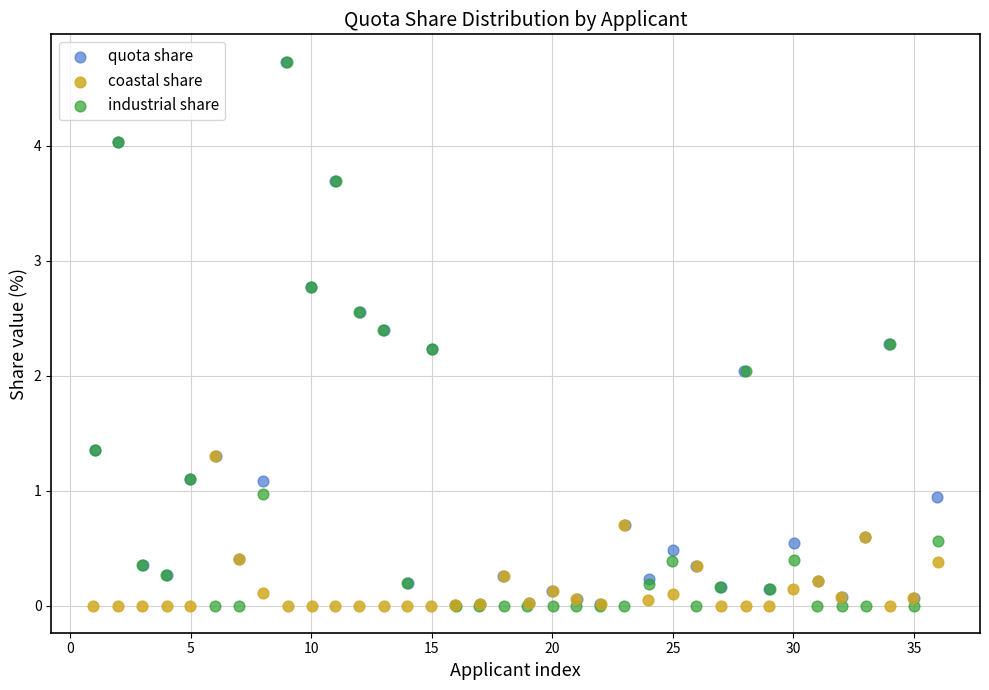

What are all the series names shown in the legend?

quota share, coastal share, industrial share